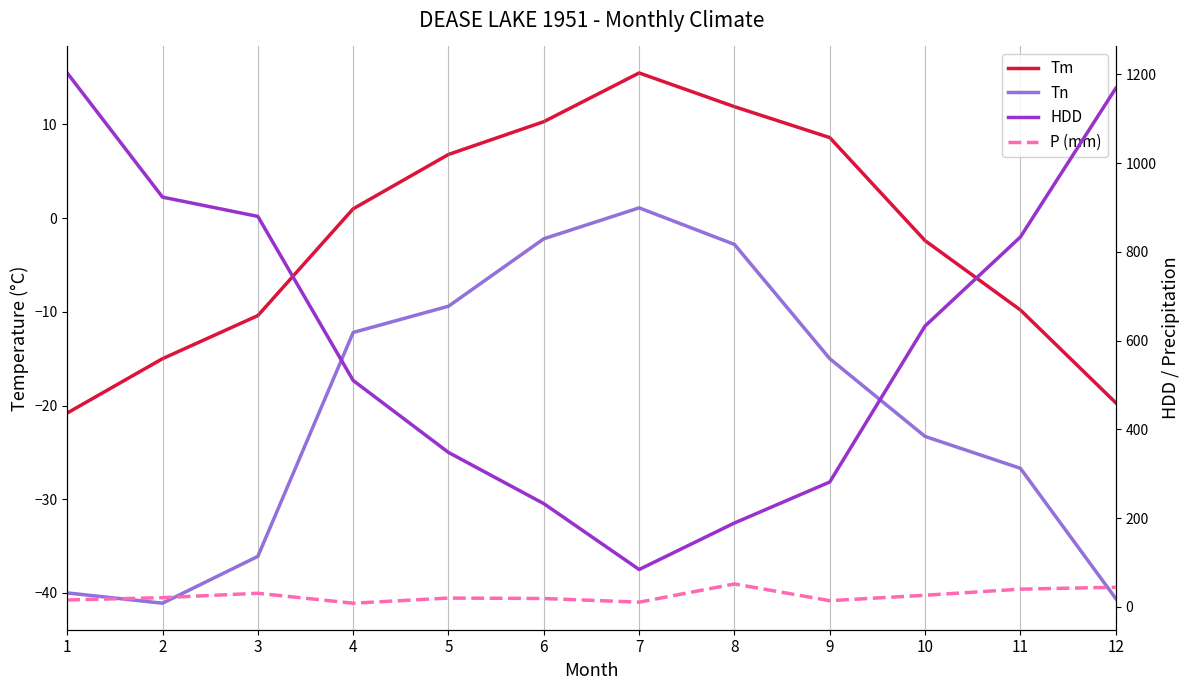

Where does the Tm series first go above 1?

5